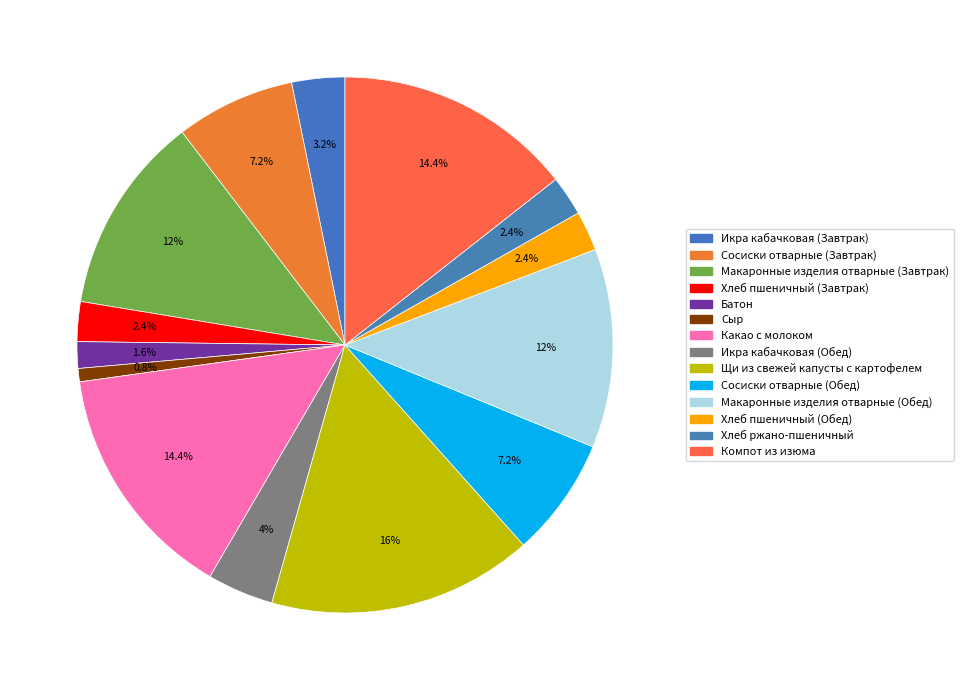

True or false: Сосиски отварные (Обед) accounts for 1% of the total.

False